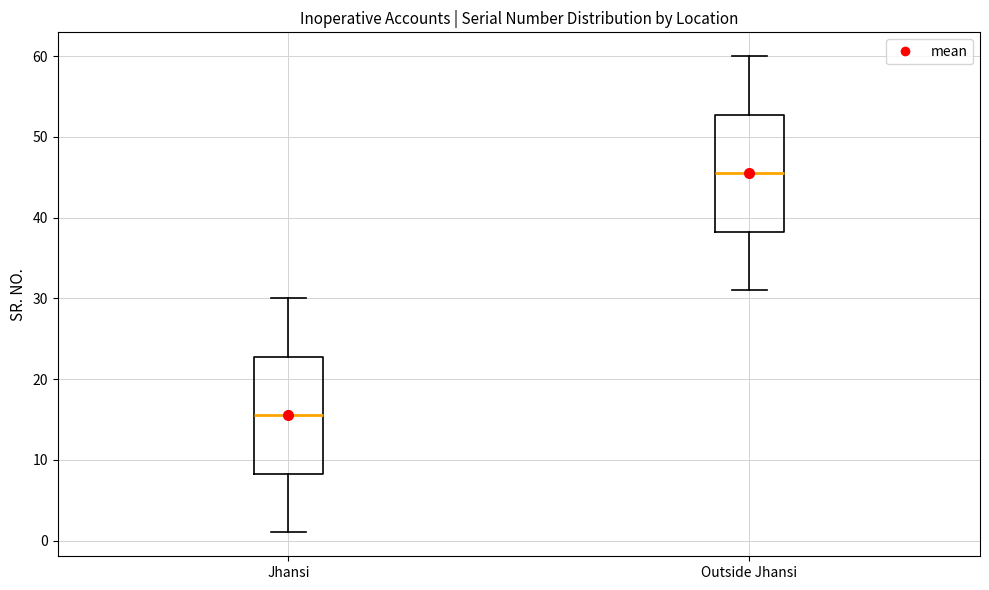

Reading left to right, transcribe this box plot: for each box, give where its median line is, the range the box spans, and where its two whiskers end, as read against the y-axis. The values are not printed on the chart, so give them approximately, as read against the axis.

Jhansi: median 16, box 8 to 23, whiskers 1 to 30
Outside Jhansi: median 46, box 38 to 53, whiskers 31 to 60